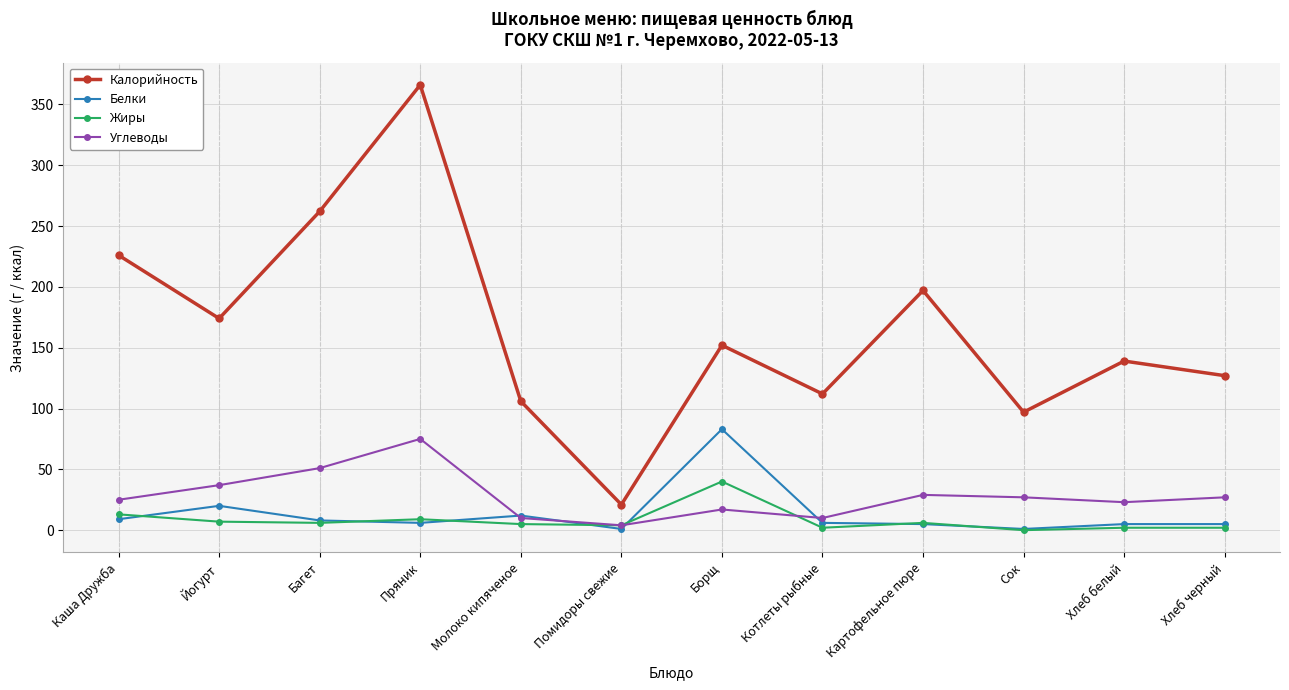

Which series changed the most between Багет and Хлеб белый?

Калорийность